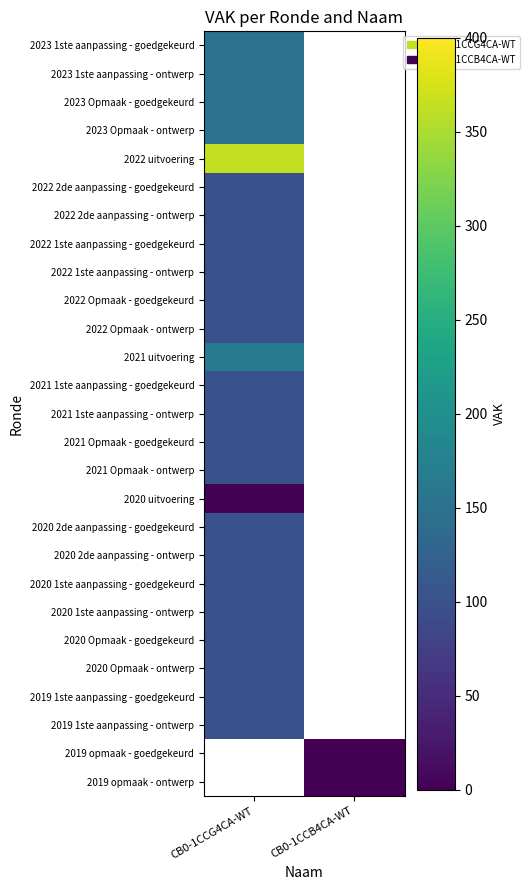

At which category does the chart reach its peak across all series?

CB0-1CCG4CA-WT